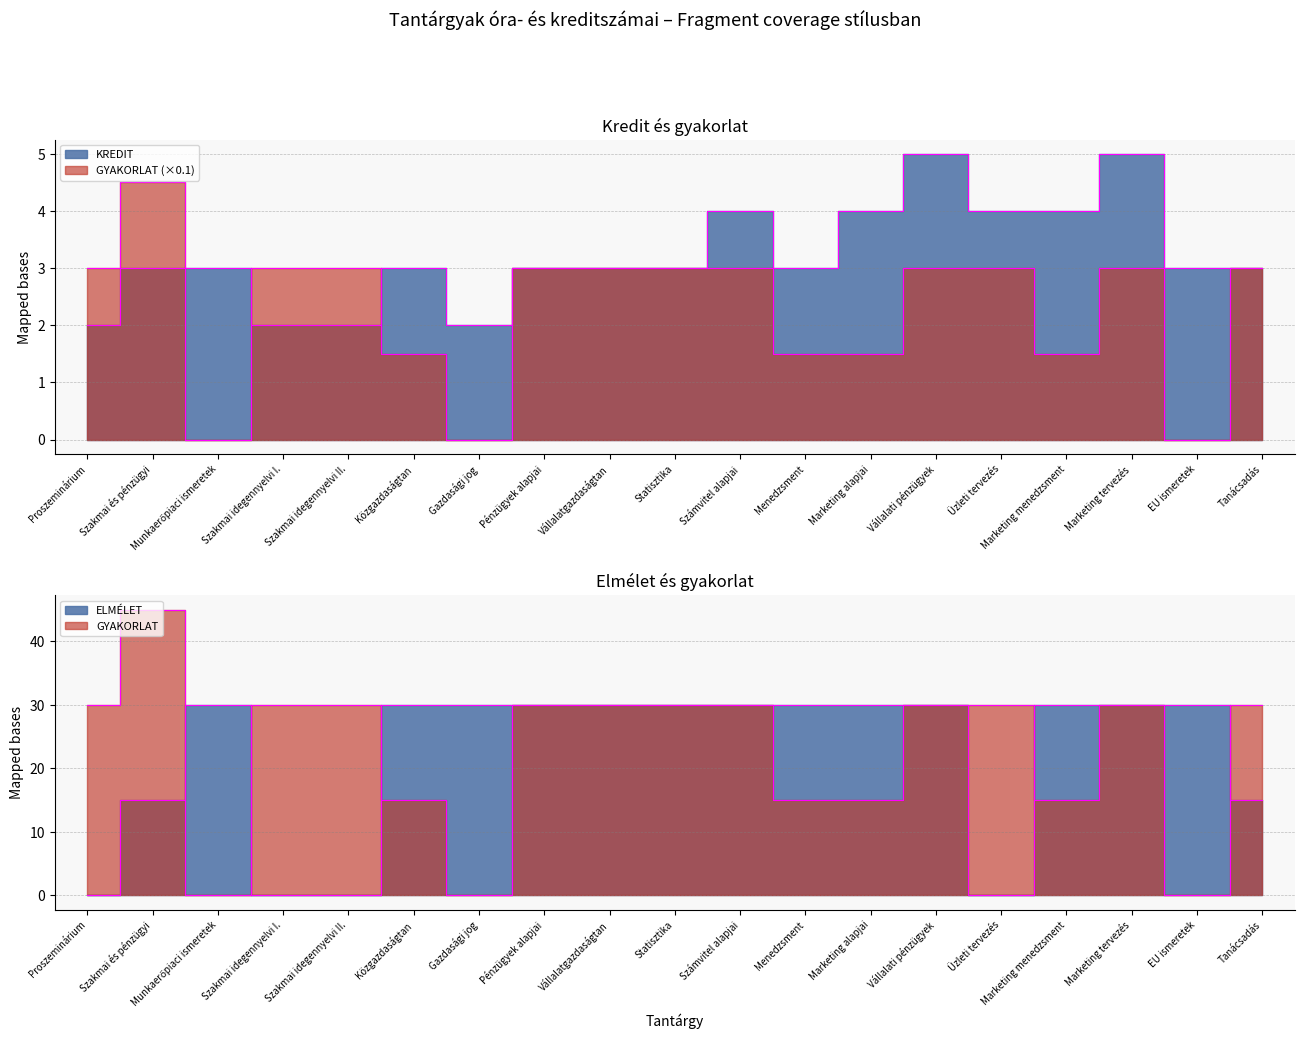

What is the difference between the highest and lowest values at Proszeminárium?

30